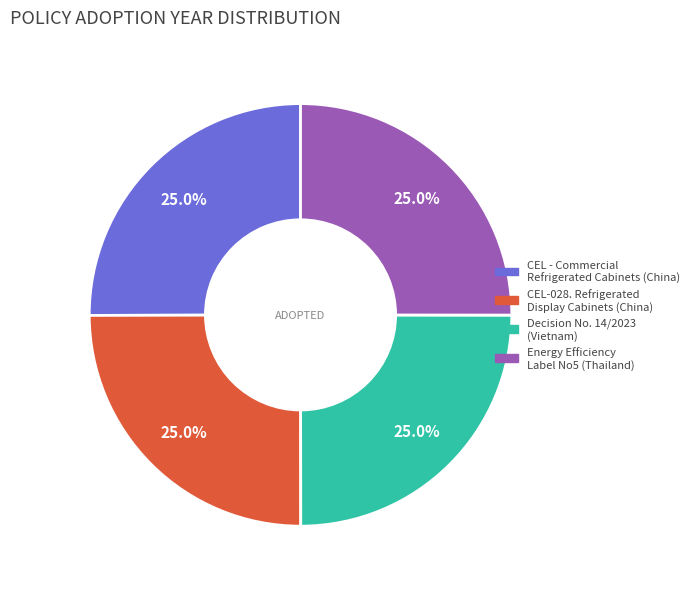

Count the number of slices in the pie.

4